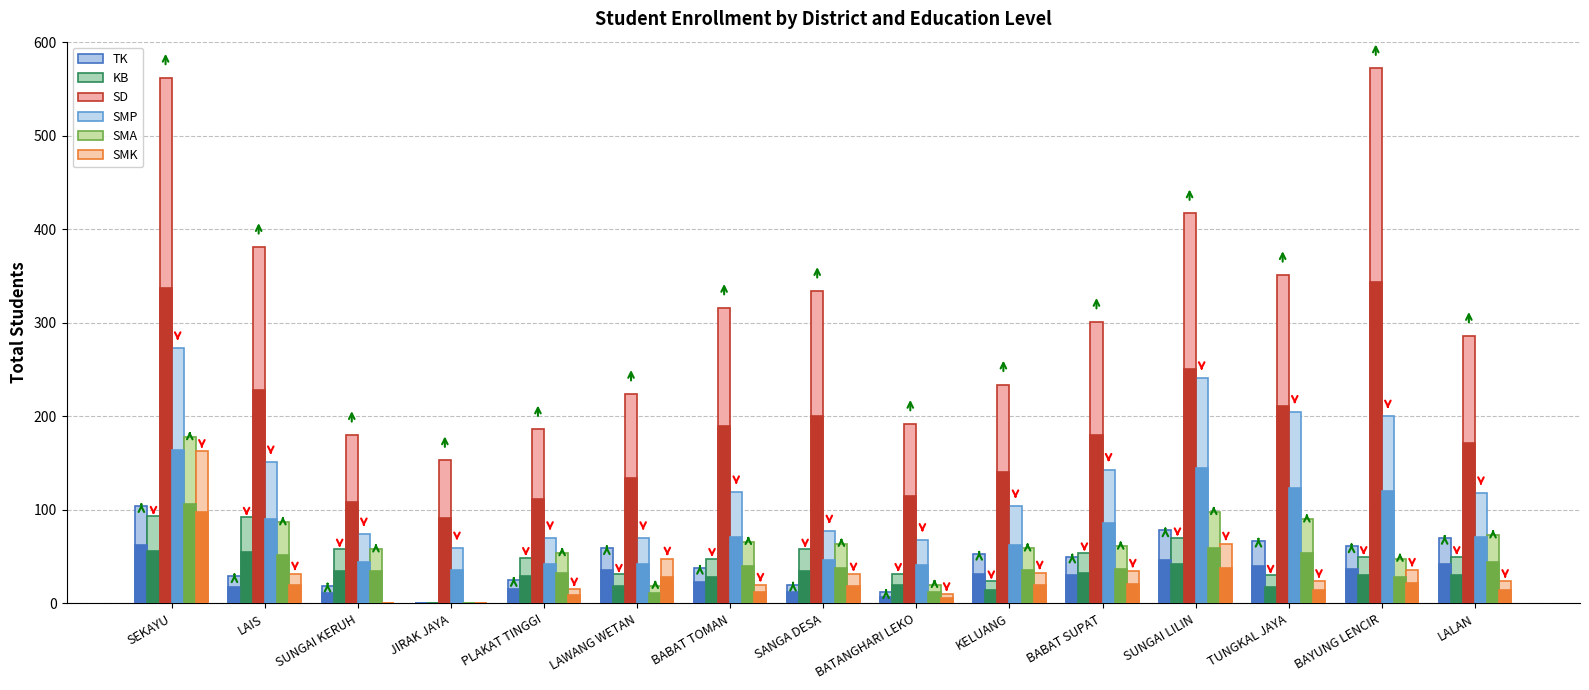

Reading right to left, extract all data points from this chart.

TK: LALAN=70	BAYUNG LENCIR=61	TUNGKAL JAYA=67	SUNGAI LILIN=78	BABAT SUPAT=50	KELUANG=53	BATANGHARI LEKO=12	SANGA DESA=20	BABAT TOMAN=38	LAWANG WETAN=59	PLAKAT TINGGI=25	JIRAK JAYA=0	SUNGAI KERUH=19	LAIS=29	SEKAYU=104
KB: LALAN=50	BAYUNG LENCIR=50	TUNGKAL JAYA=30	SUNGAI LILIN=70	BABAT SUPAT=54	KELUANG=24	BATANGHARI LEKO=32	SANGA DESA=58	BABAT TOMAN=48	LAWANG WETAN=31	PLAKAT TINGGI=49	JIRAK JAYA=0	SUNGAI KERUH=58	LAIS=92	SEKAYU=93
SD: LALAN=286	BAYUNG LENCIR=572	TUNGKAL JAYA=351	SUNGAI LILIN=417	BABAT SUPAT=301	KELUANG=234	BATANGHARI LEKO=192	SANGA DESA=334	BABAT TOMAN=316	LAWANG WETAN=224	PLAKAT TINGGI=186	JIRAK JAYA=153	SUNGAI KERUH=180	LAIS=381	SEKAYU=562
SMP: LALAN=118	BAYUNG LENCIR=200	TUNGKAL JAYA=205	SUNGAI LILIN=241	BABAT SUPAT=143	KELUANG=104	BATANGHARI LEKO=68	SANGA DESA=77	BABAT TOMAN=119	LAWANG WETAN=70	PLAKAT TINGGI=70	JIRAK JAYA=59	SUNGAI KERUH=74	LAIS=151	SEKAYU=273
SMA: LALAN=73	BAYUNG LENCIR=48	TUNGKAL JAYA=90	SUNGAI LILIN=98	BABAT SUPAT=61	KELUANG=59	BATANGHARI LEKO=20	SANGA DESA=64	BABAT TOMAN=66	LAWANG WETAN=19	PLAKAT TINGGI=54	JIRAK JAYA=0	SUNGAI KERUH=58	LAIS=87	SEKAYU=178
SMK: LALAN=24	BAYUNG LENCIR=36	TUNGKAL JAYA=24	SUNGAI LILIN=64	BABAT SUPAT=35	KELUANG=33	BATANGHARI LEKO=10	SANGA DESA=31	BABAT TOMAN=20	LAWANG WETAN=48	PLAKAT TINGGI=15	JIRAK JAYA=0	SUNGAI KERUH=0	LAIS=32	SEKAYU=163